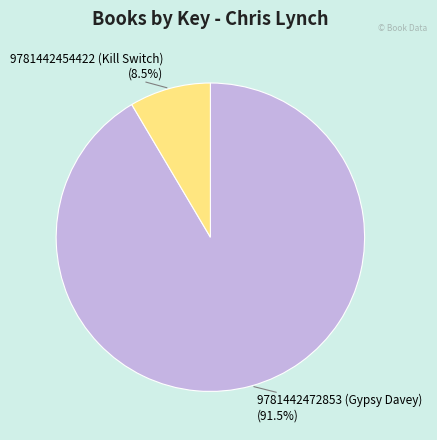

What is the smallest slice in the pie chart?

9781442454422 (Kill Switch)